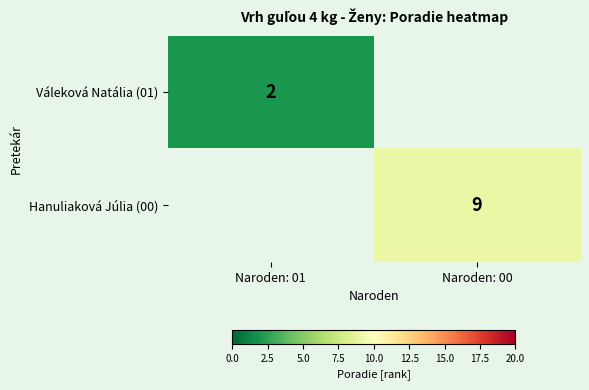

The Váleková Natália (01) series shows 3 at Naroden: 01. True or false?

False